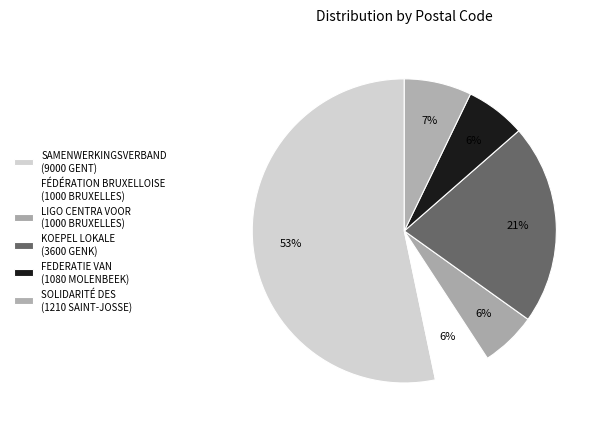

Rank the categories by value from lowest to highest.

FÉDÉRATION BRUXELLOISE
(1000 BRUXELLES), LIGO CENTRA VOOR
(1000 BRUXELLES), FEDERATIE VAN
(1080 MOLENBEEK), SOLIDARITÉ DES
(1210 SAINT-JOSSE), KOEPEL LOKALE
(3600 GENK), SAMENWERKINGSVERBAND
(9000 GENT)